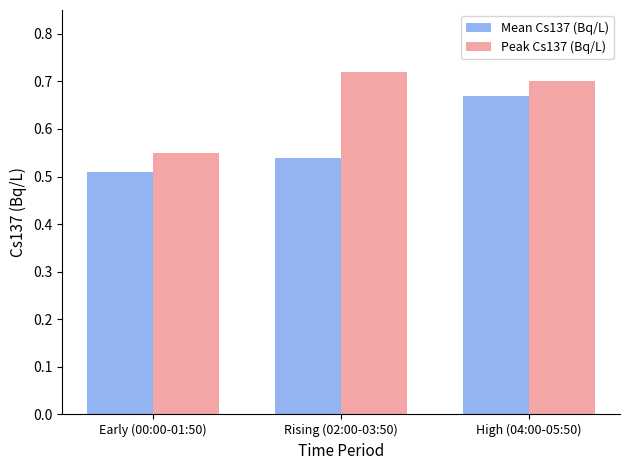

What position from the left is Rising (02:00-03:50)?

2